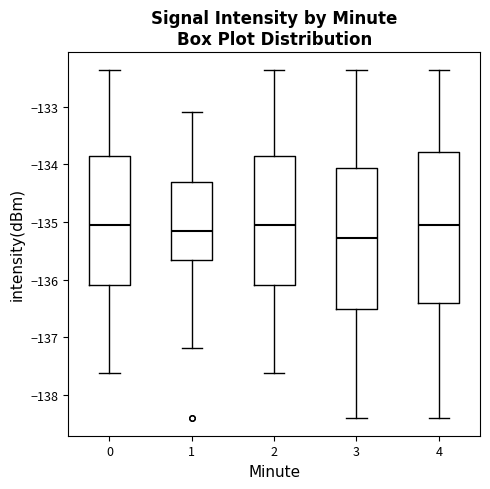

Reading left to right, read every box against the y-axis: the position of its median line, the range the box covers, and the ends of its whiskers. The values are not printed on the chart, so give them approximately, as read against the axis.

0: median -135.0, box -136.1 to -133.8, whiskers -137.6 to -132.4
1: median -135.1, box -135.7 to -134.3, whiskers -137.2 to -133.1
2: median -135.0, box -136.1 to -133.8, whiskers -137.6 to -132.4
3: median -135.3, box -136.5 to -134.1, whiskers -138.4 to -132.4
4: median -135.0, box -136.4 to -133.8, whiskers -138.4 to -132.4